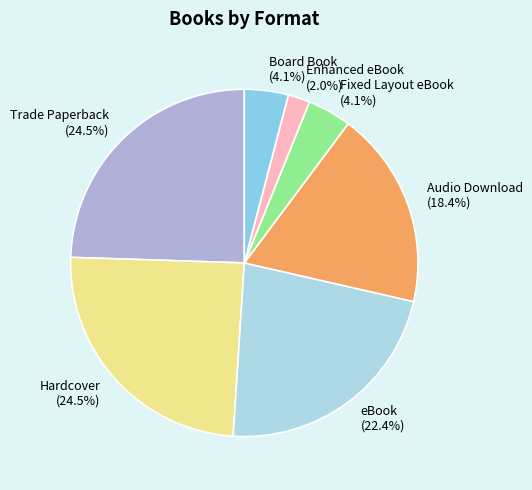

The Hardcover slice represents 34% of the pie. True or false?

False